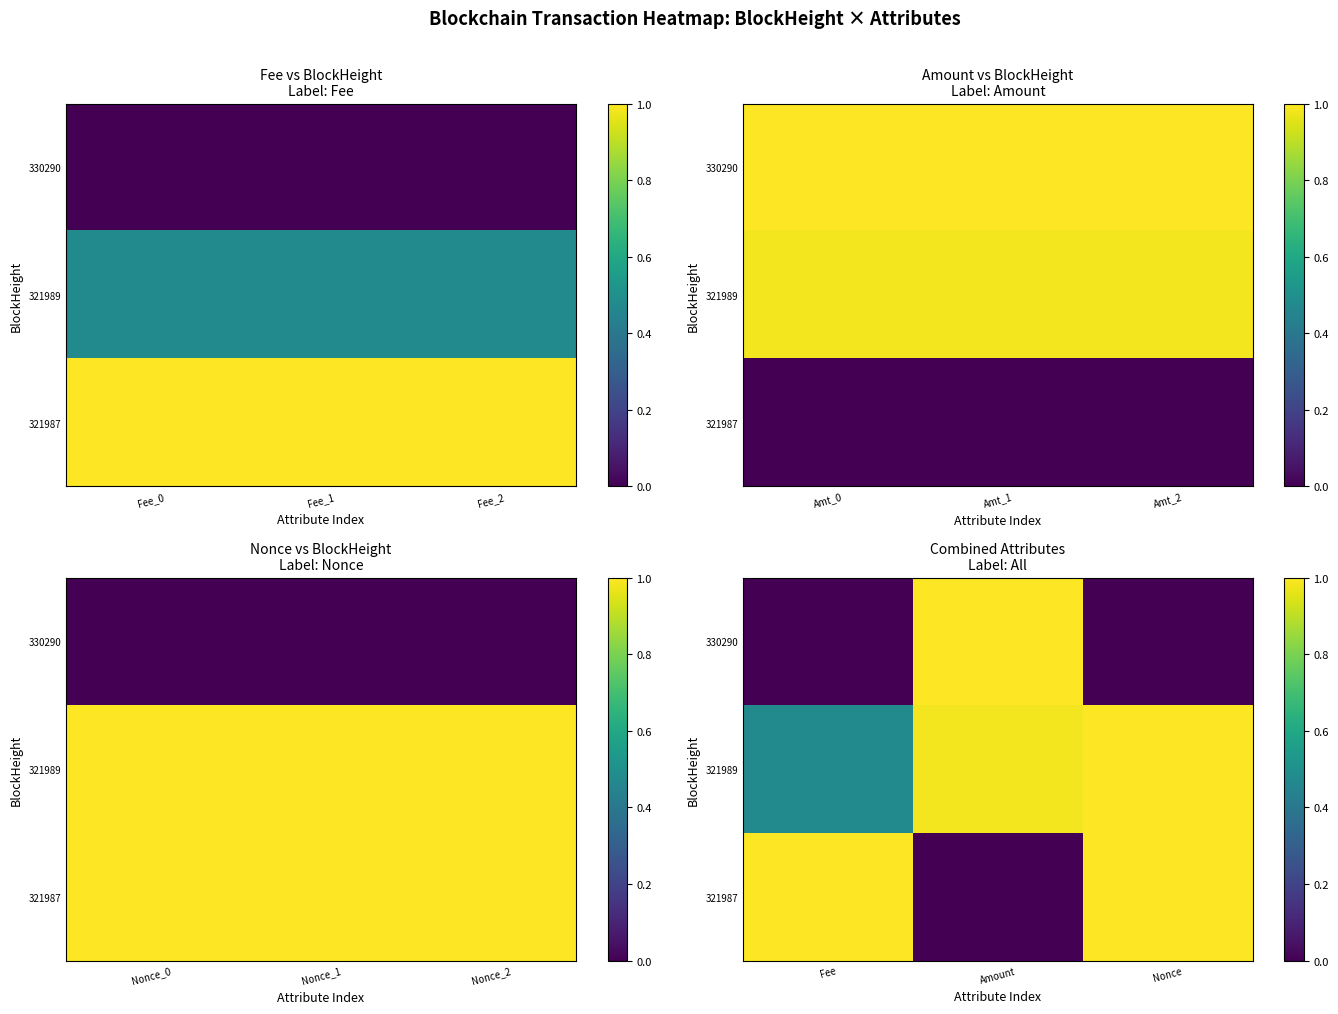

At which label does 330290 reach its peak?

Amount